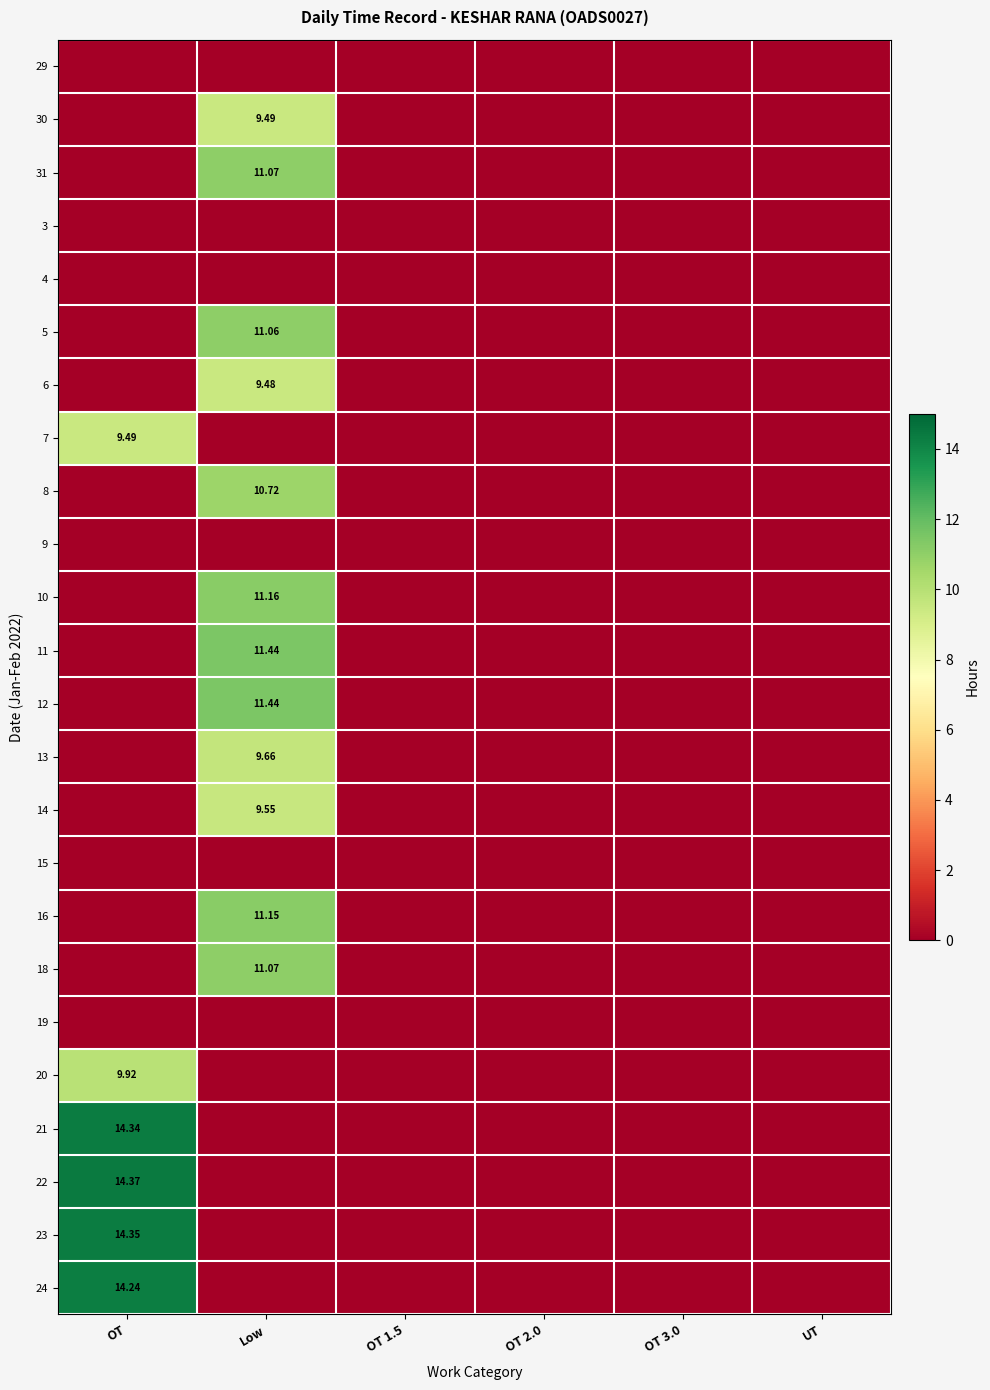

At which category is the sum across all series the highest?

Low